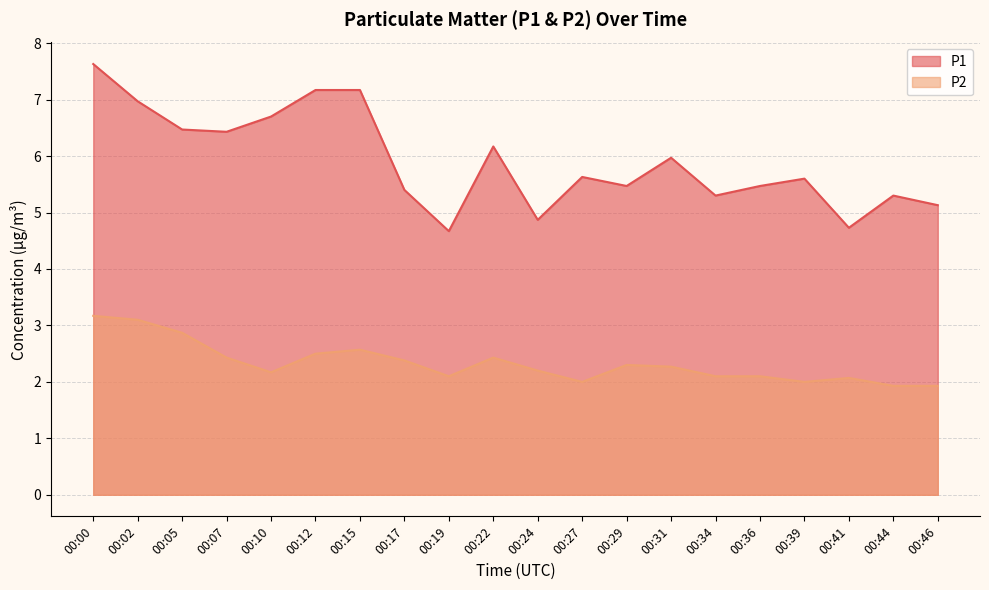

The P2 series shows 1.0 at 00:05. True or false?

False